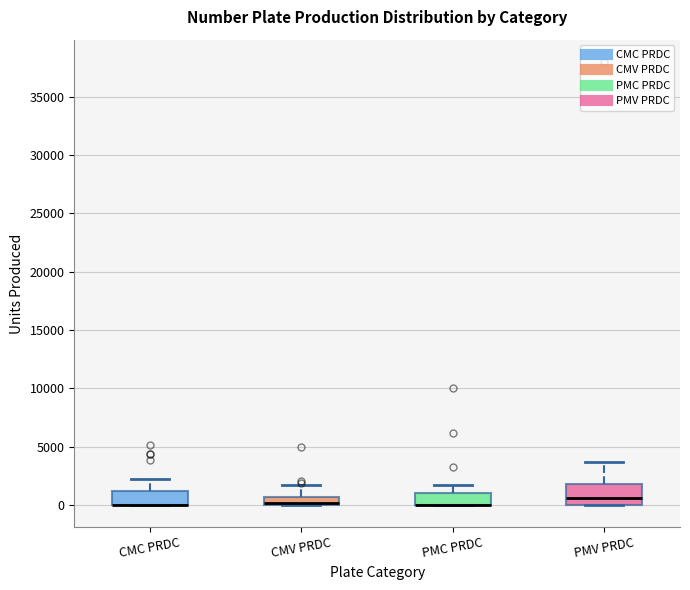

Where does the upper whisker of the box for CMV PRDC end on the y-axis? The values are not printed on the chart, so give them approximately, as read against the axis.

1500